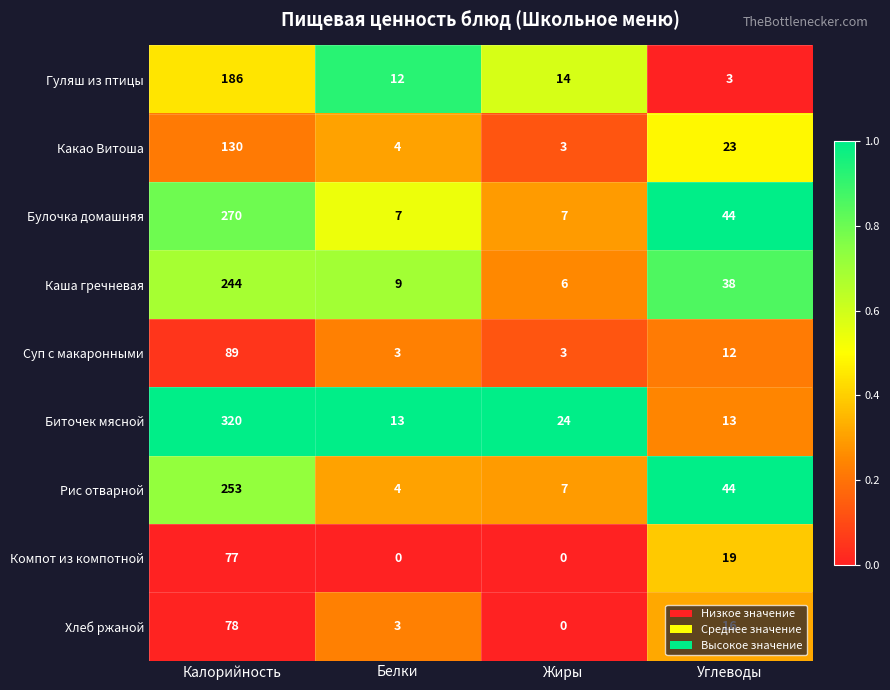

What is the spread (max minus min) of values at Белки?

13